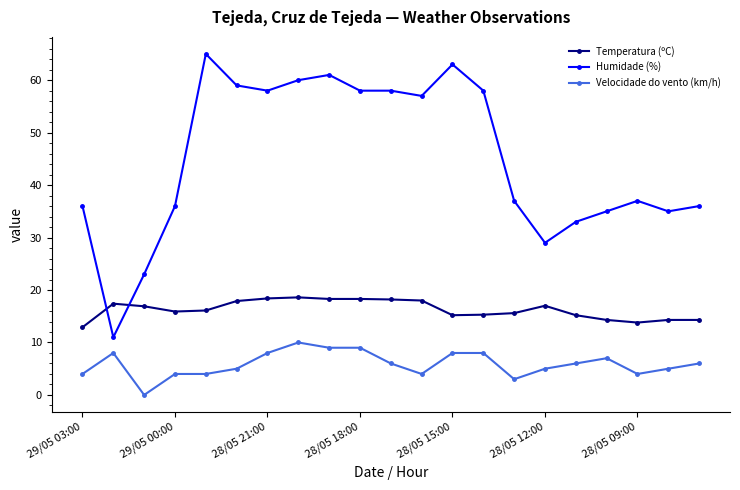

What is the maximum value shown in the chart?

65.0